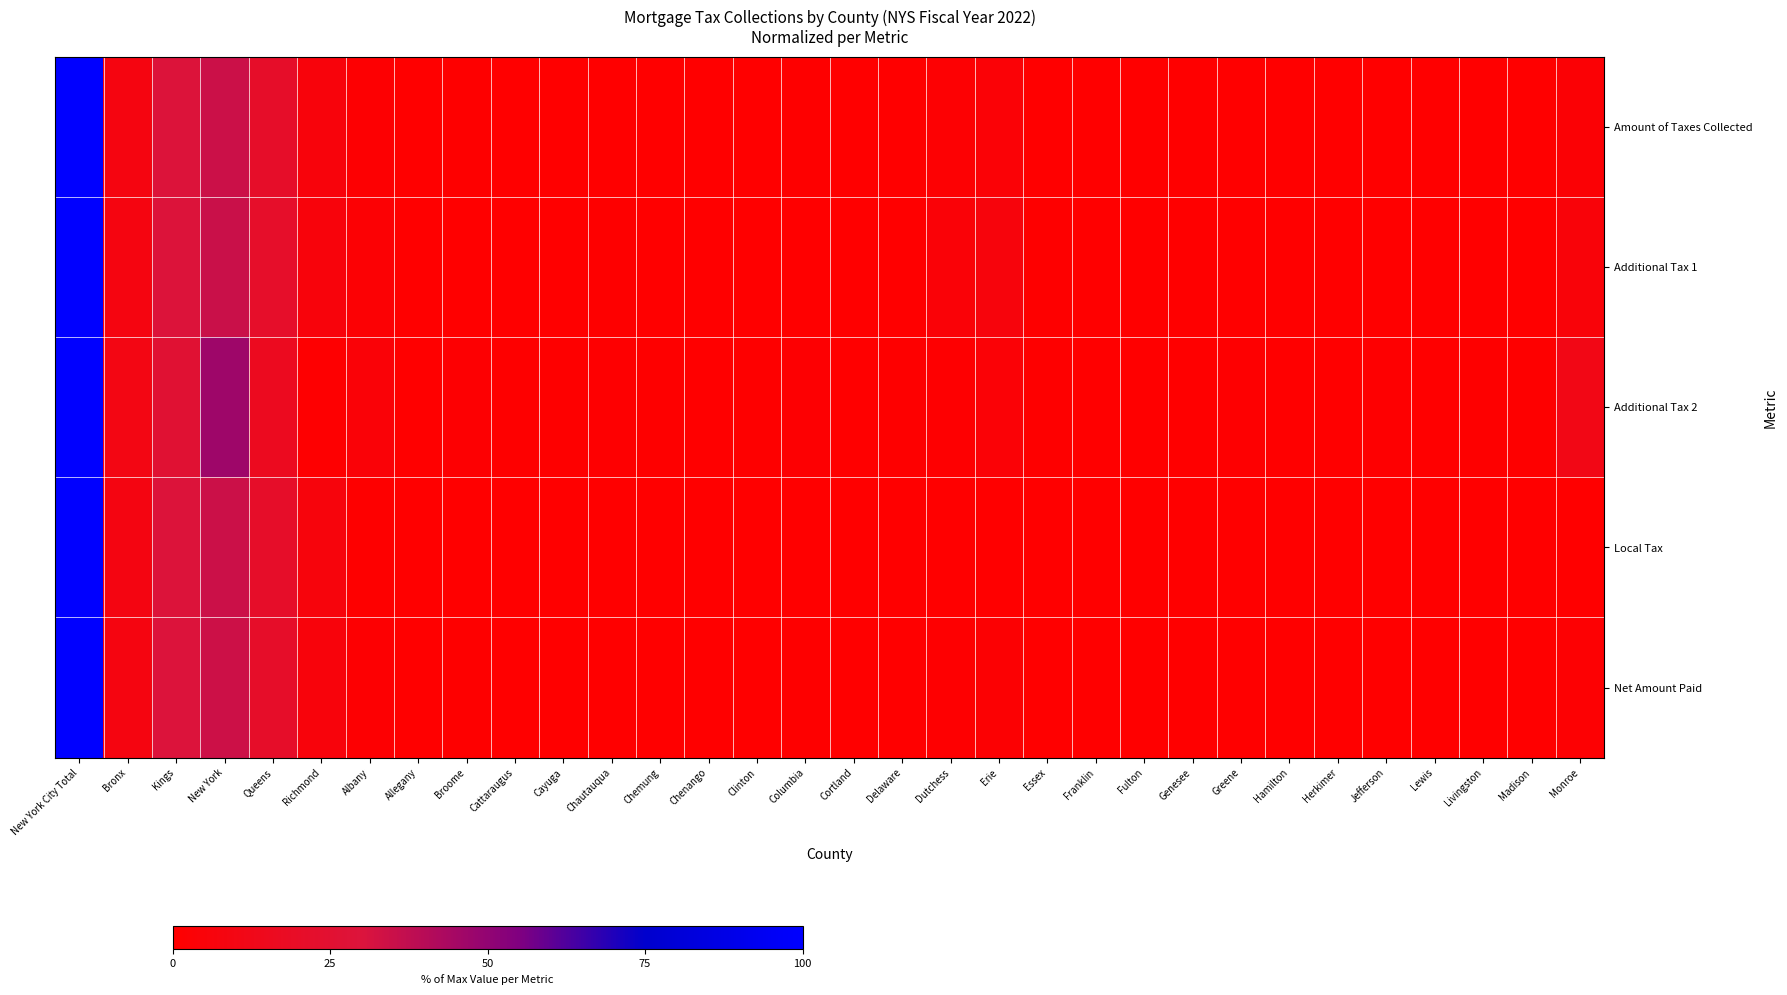

Which has a higher value, Cortland or Lewis?

Cortland